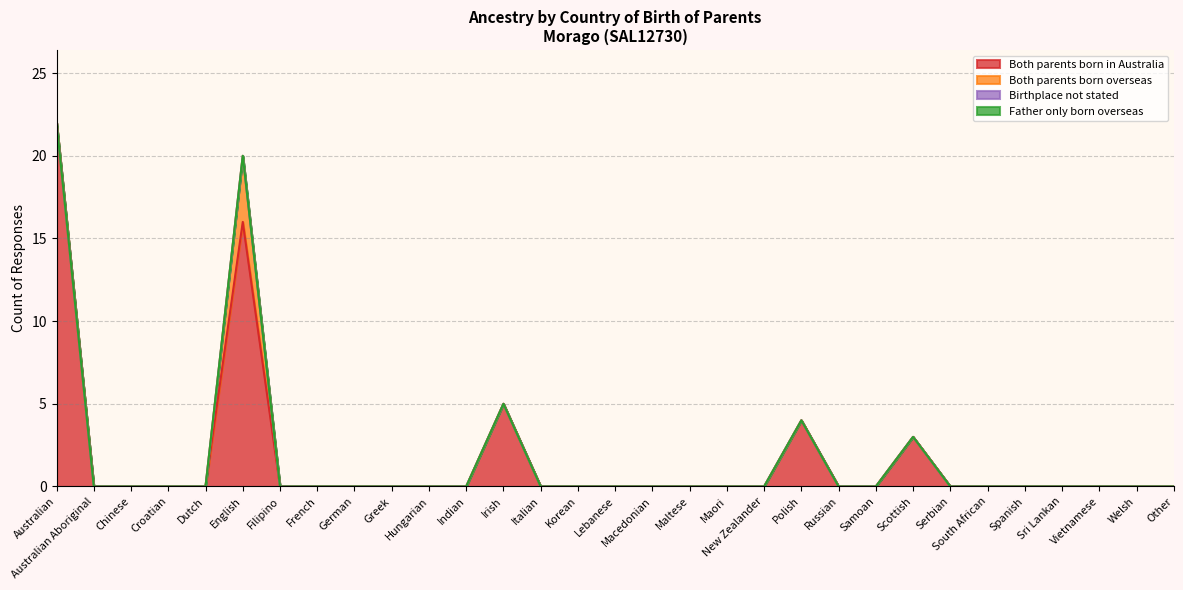

At which category does the chart reach its minimum across all series?

Australian Aboriginal